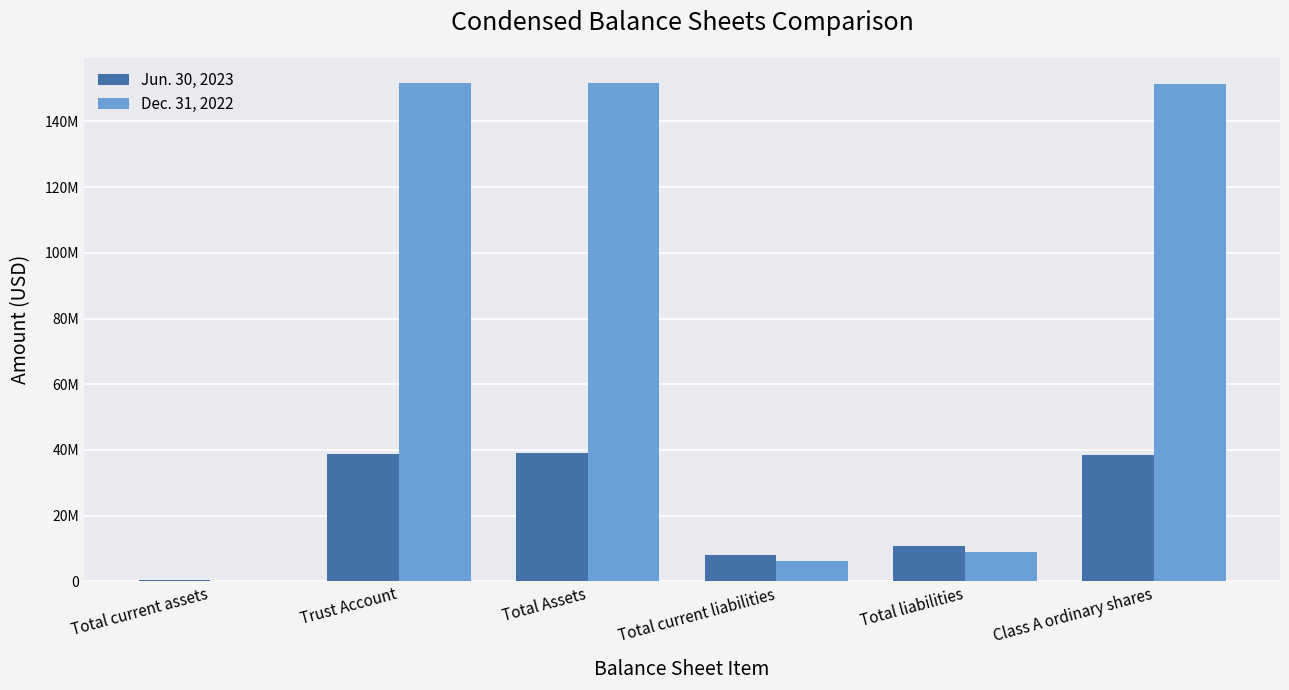

What position from the right is Total current liabilities?

3